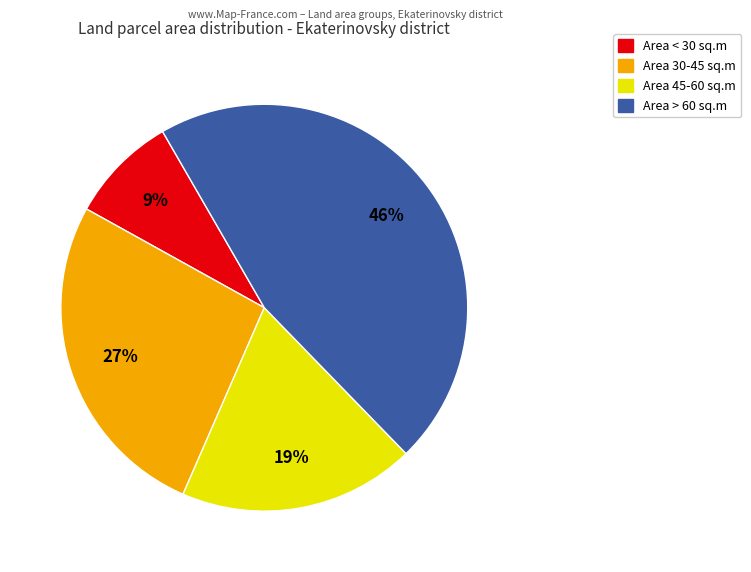

Is there a majority slice in this chart?

No